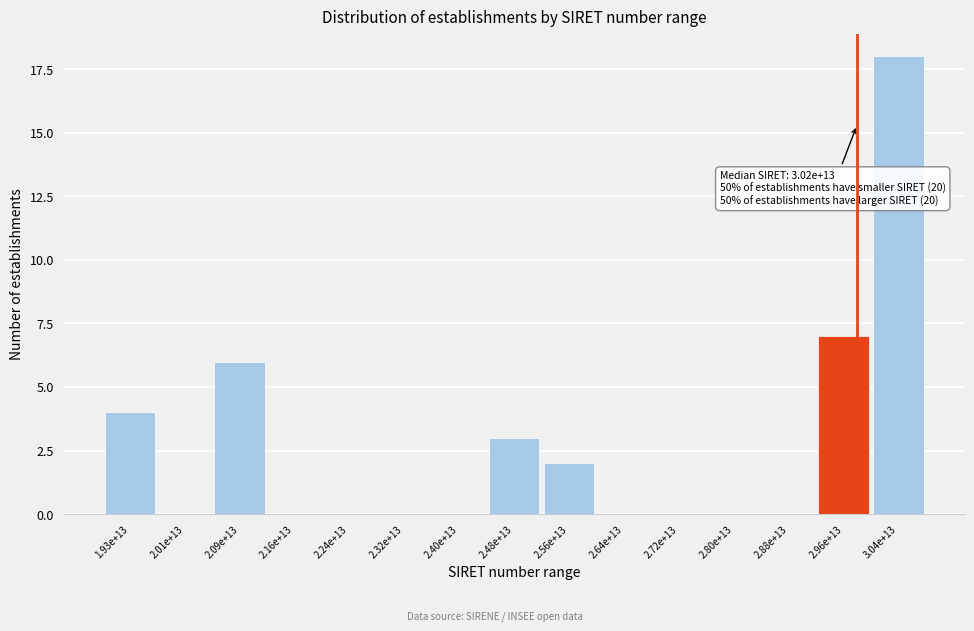

Reading left to right, extract all data points from this chart.

1.93e+13=4	2.01e+13=0	2.09e+13=6	2.16e+13=0	2.24e+13=0	2.32e+13=0	2.40e+13=0	2.48e+13=3	2.56e+13=2	2.64e+13=0	2.72e+13=0	2.80e+13=0	2.88e+13=0	2.96e+13=7	3.04e+13=18